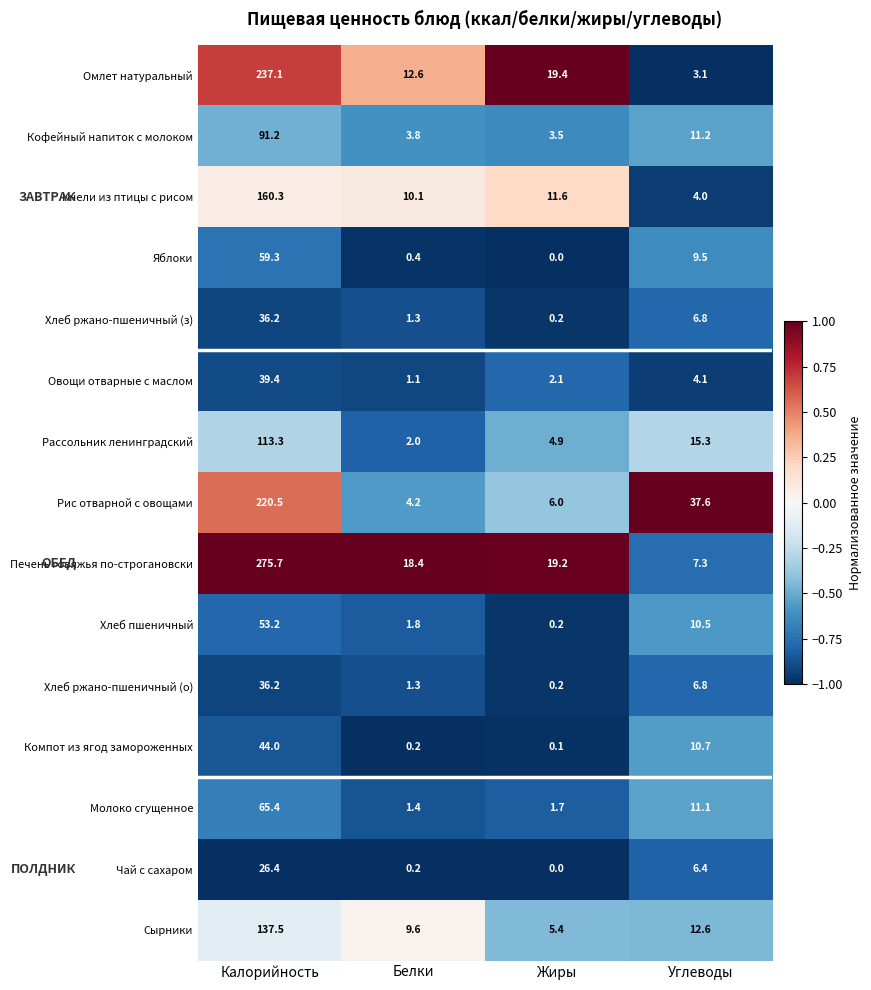

What is the total value across all series at Жиры?

74.5